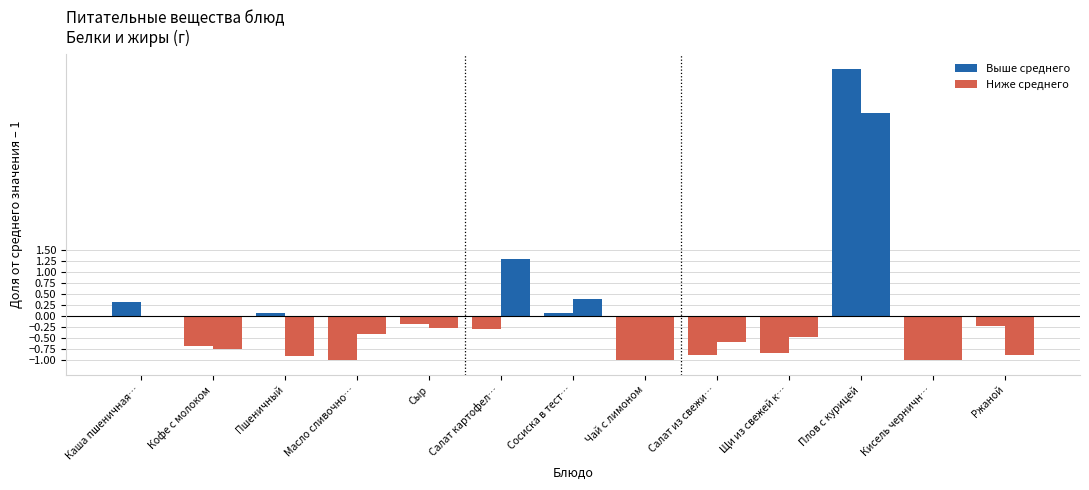

Count the number of categories in the chart.

13